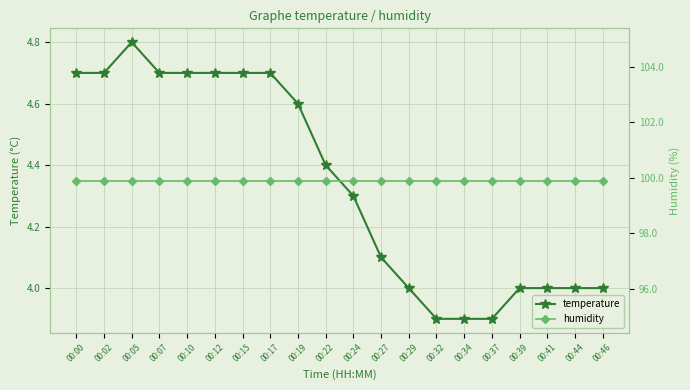

How many data points does each series have?

20